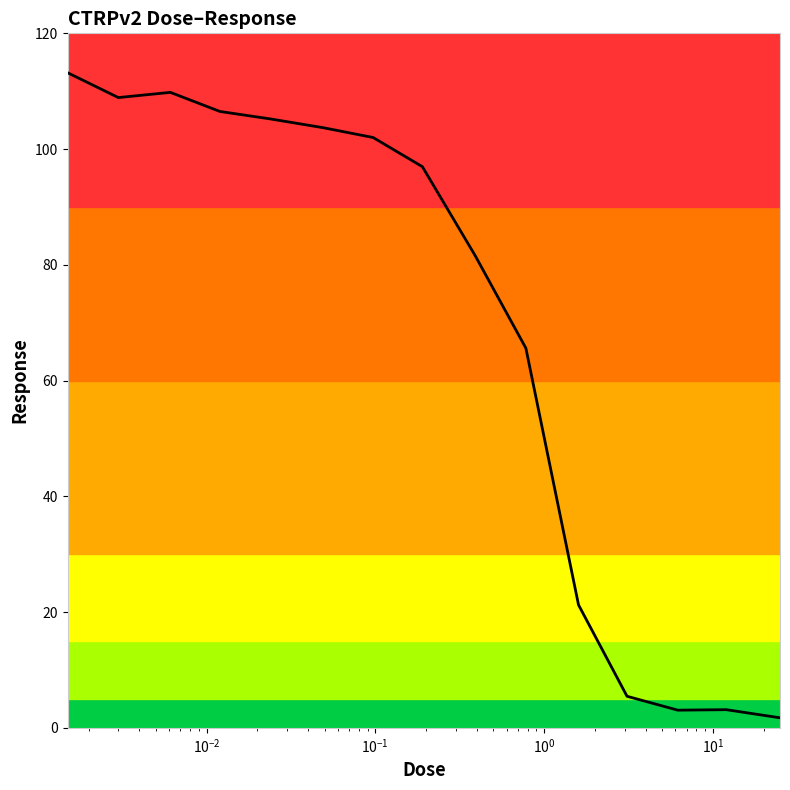

What is the sum of all values?

1028.1